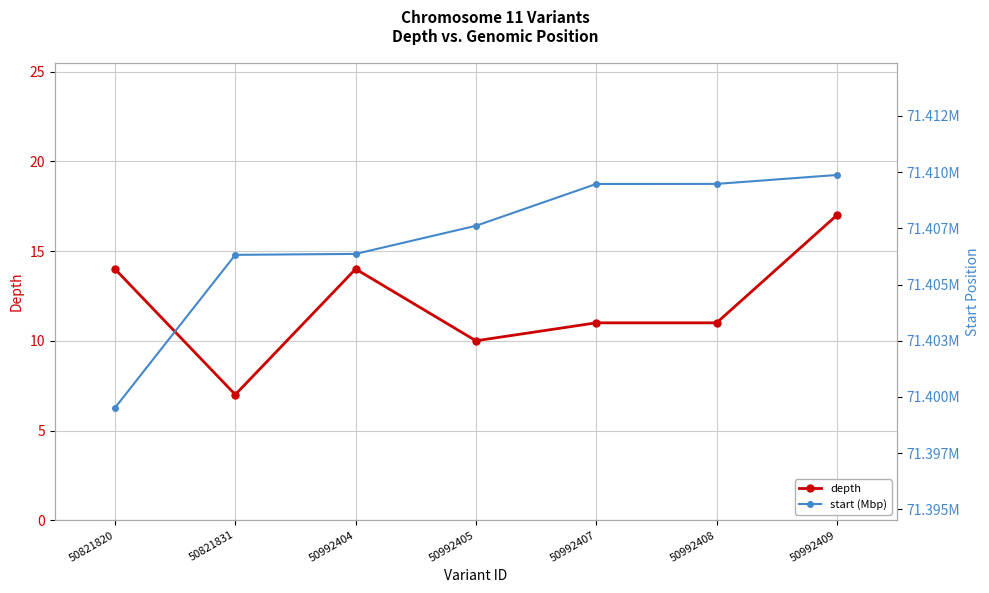

Which series has the largest total across all categories?

start (Mbp)